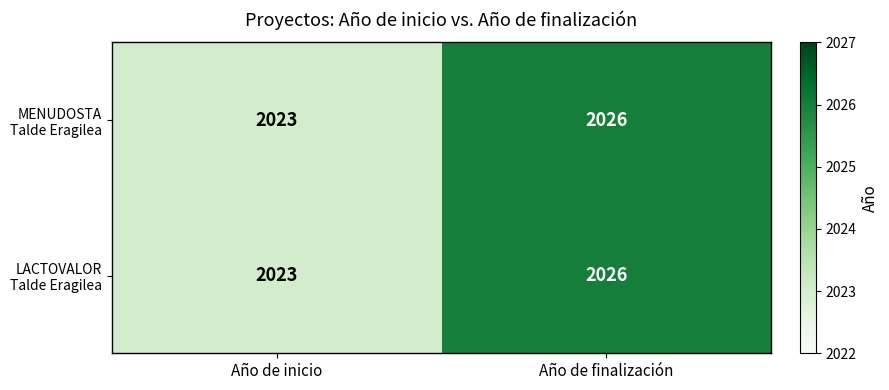

At which category is the sum across all series the highest?

Año de finalización